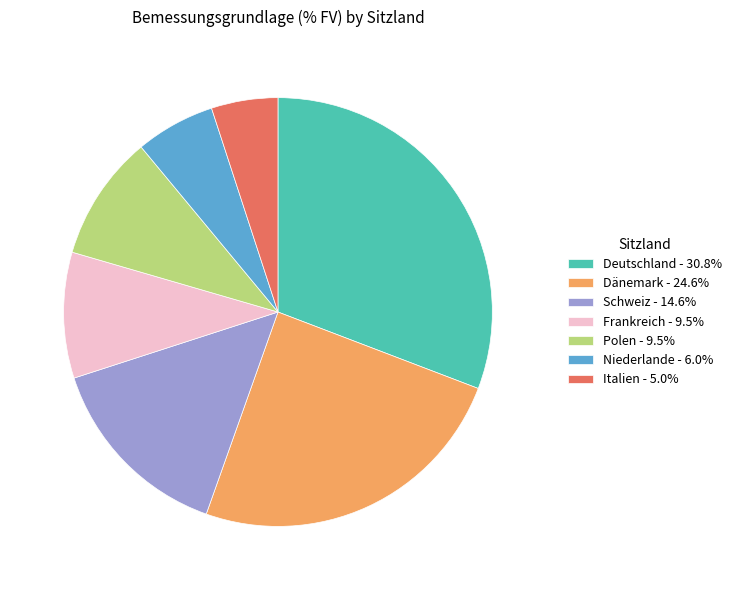

What is the ratio of the value at Dänemark - 24.6% to the value at Niederlande - 6.0%?

4.1